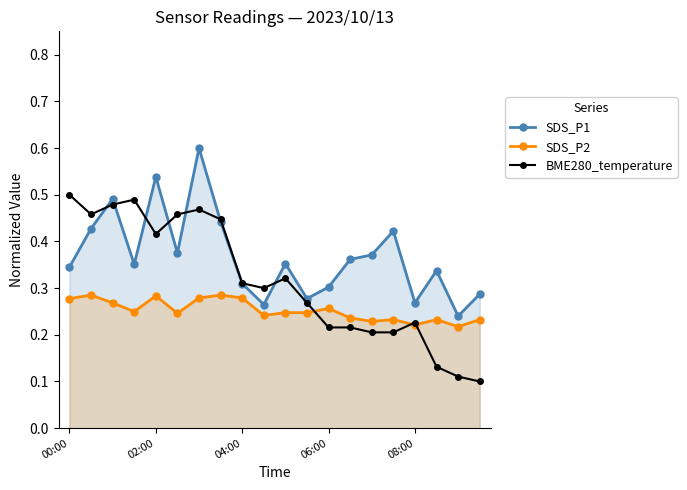

At which category does the chart reach its minimum across all series?

19